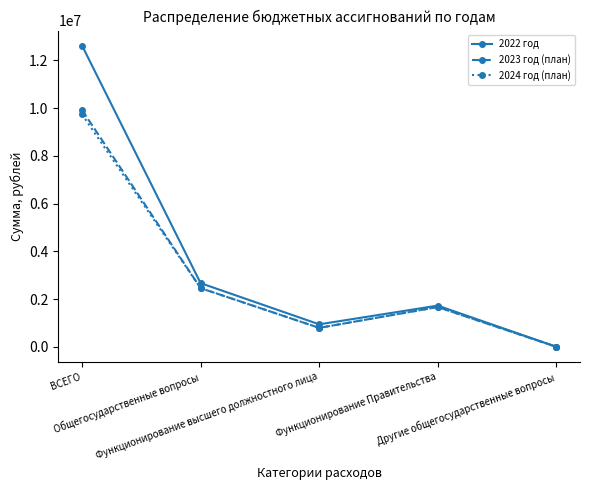

Which series has the largest total across all categories?

2022 год